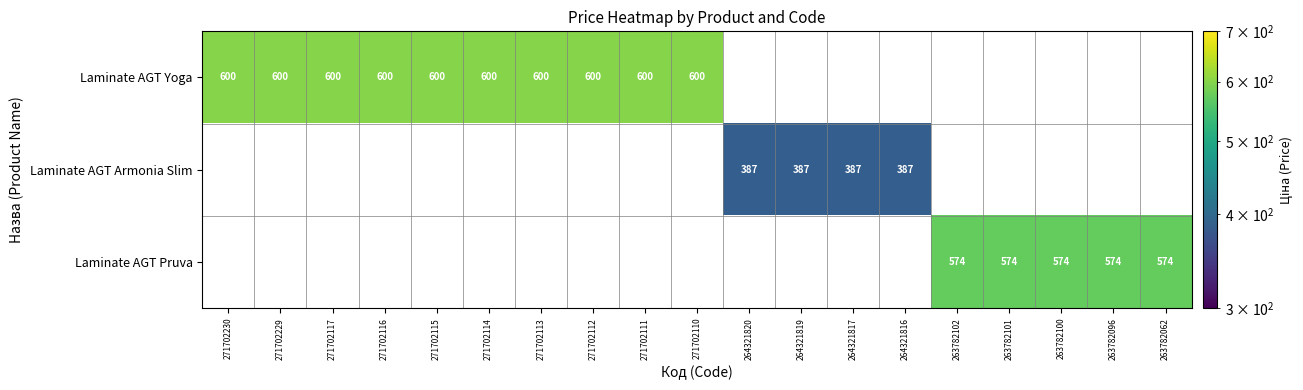

Is the value of Laminate AGT Armonia Slim at 263782062 greater than the value of Laminate AGT Pruva at 271702110?

No